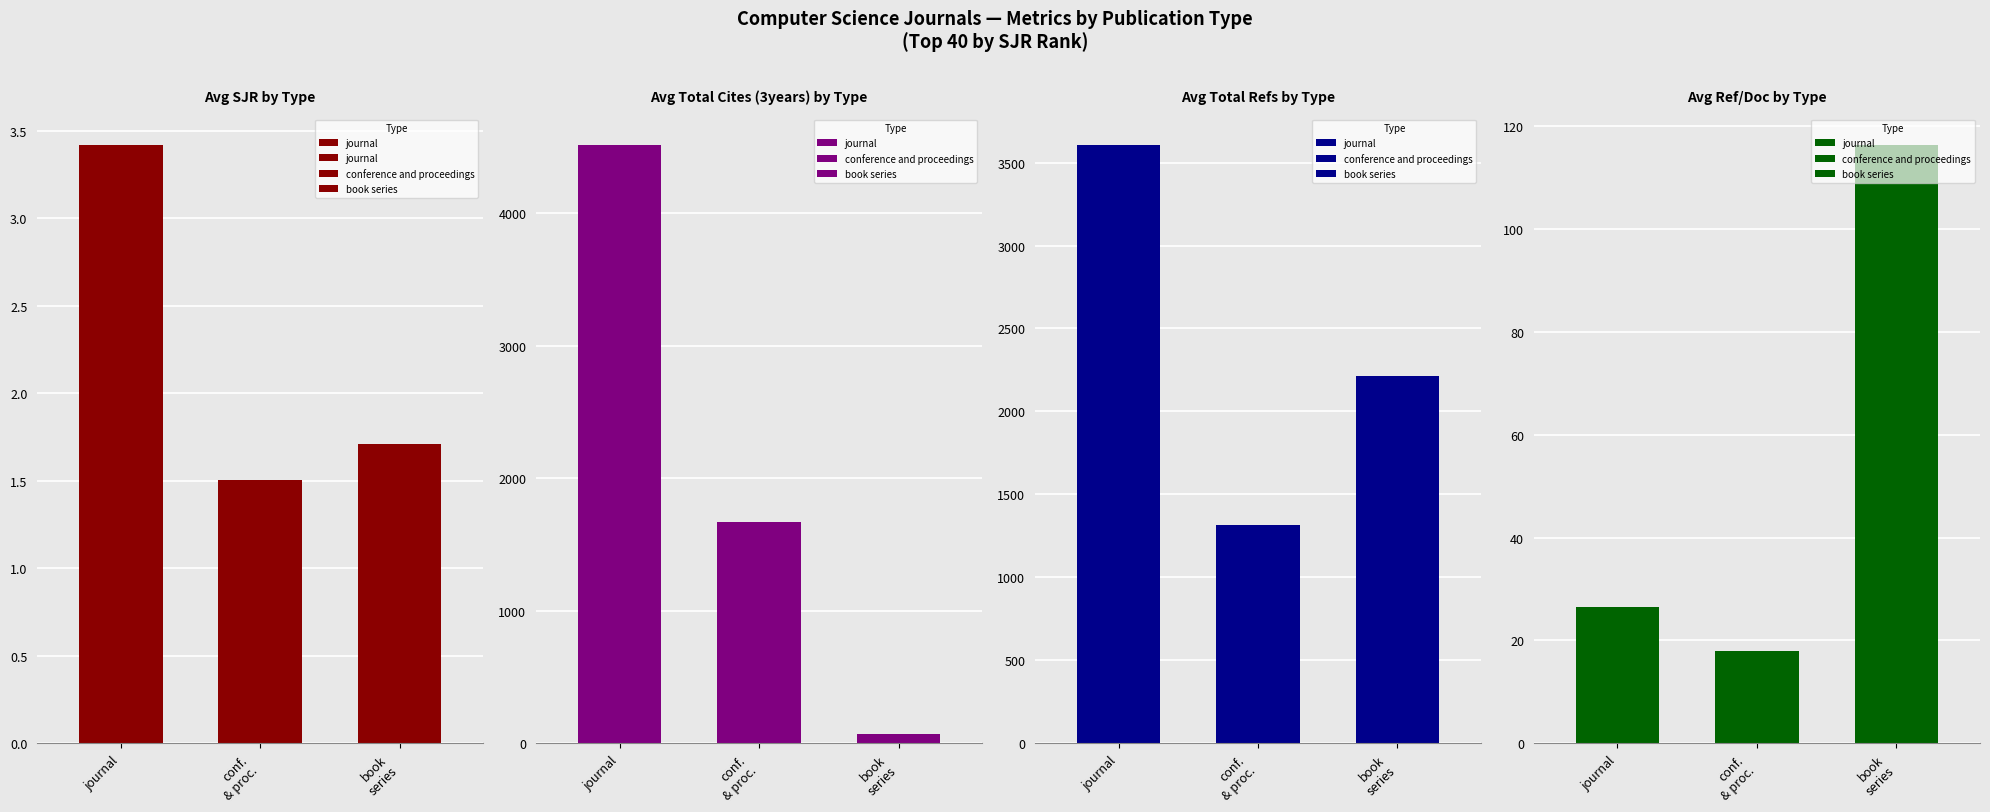

Which label corresponds to the smallest value in the chart?

conf.
& proc.